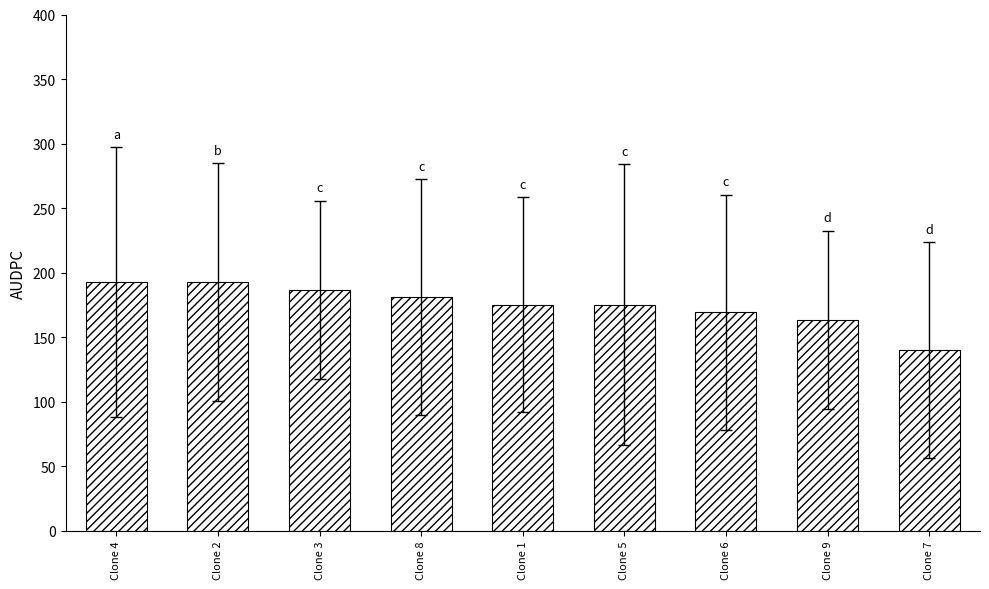

Reading right to left, extract all data points from this chart.

Clone 7=140.0	Clone 9=163.3	Clone 6=169.2	Clone 5=175.0	Clone 1=175.0	Clone 8=180.8	Clone 3=186.7	Clone 2=192.5	Clone 4=192.5